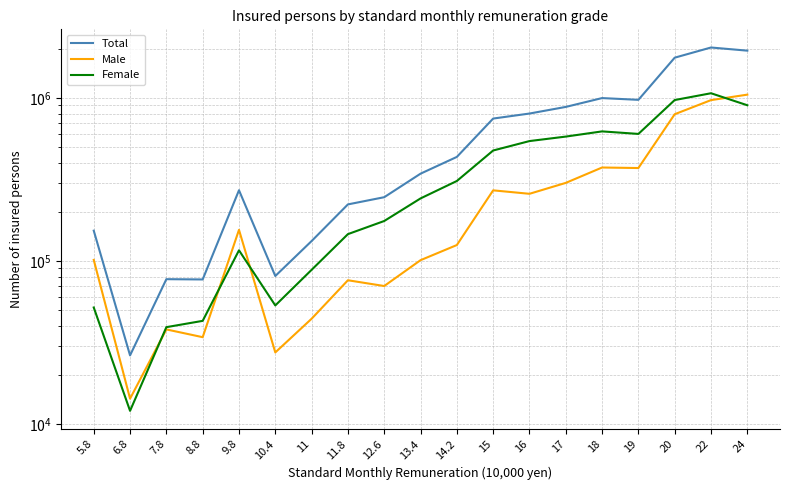

Which series changed the most between 10.4 and 11.8?

Total